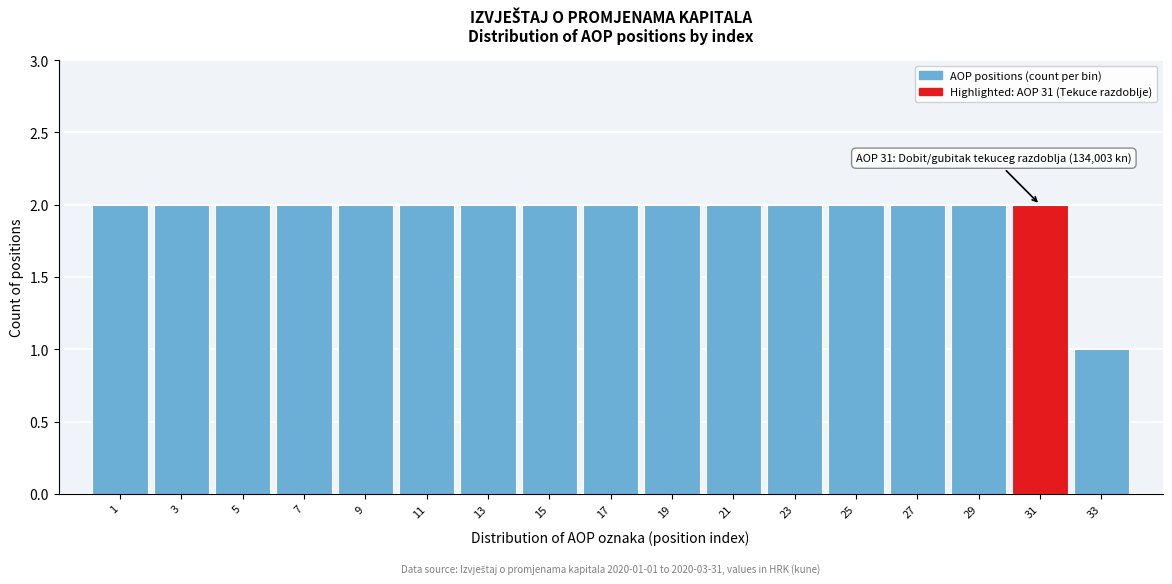

Reading left to right, list all the values displayed in this chart.

2	2	2	2	2	2	2	2	2	2	2	2	2	2	2	2	1